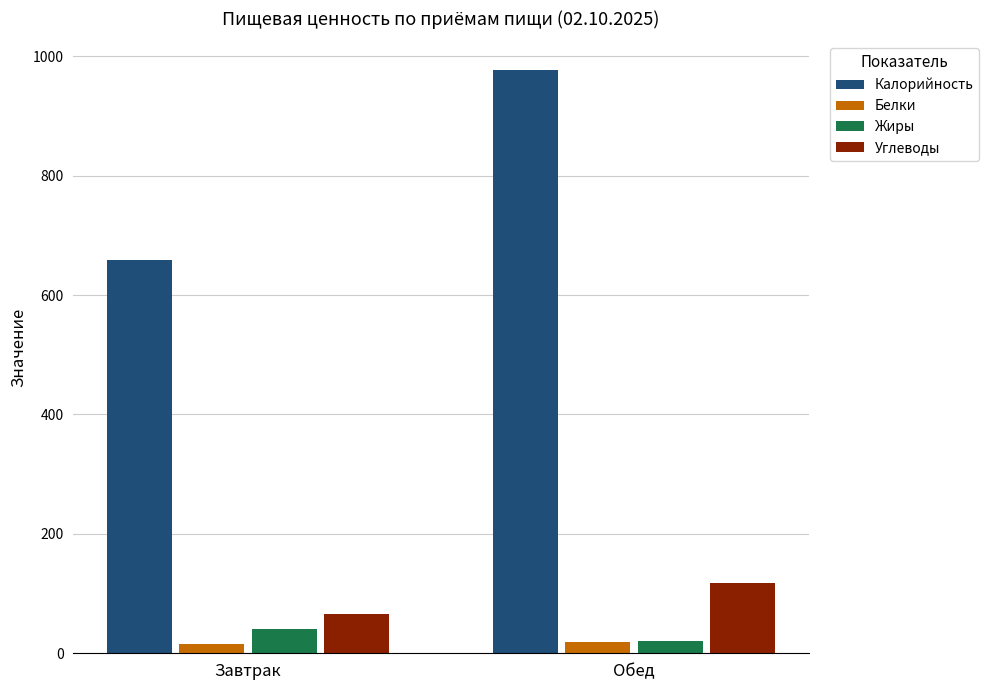

At which category does the chart reach its peak across all series?

Обед